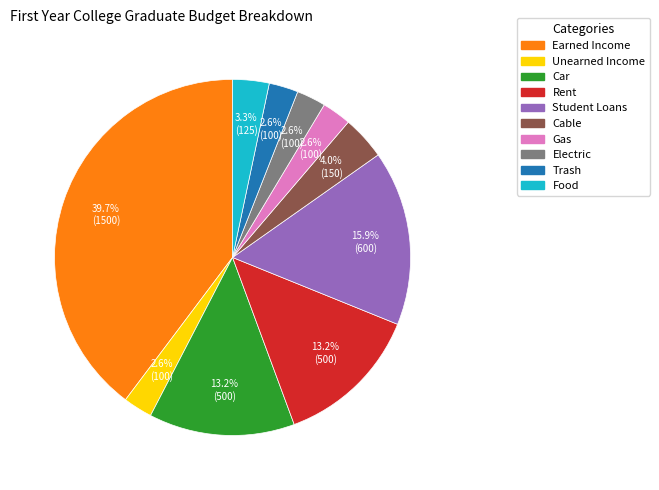

Count the number of slices in the pie.

10